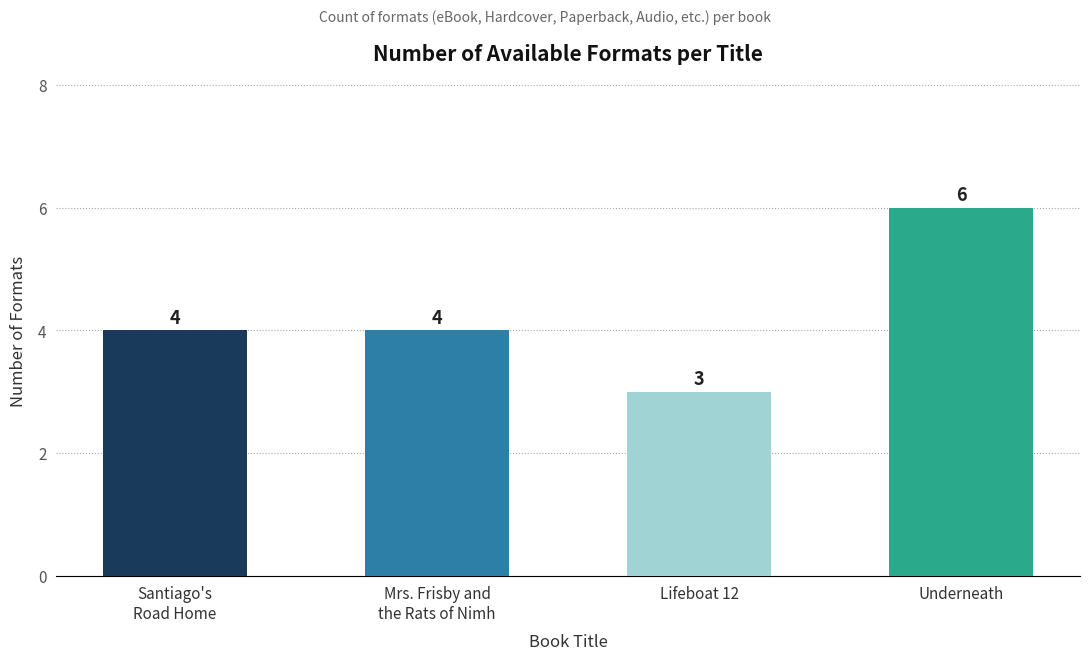

Count the values in the range 4 to 6.

3